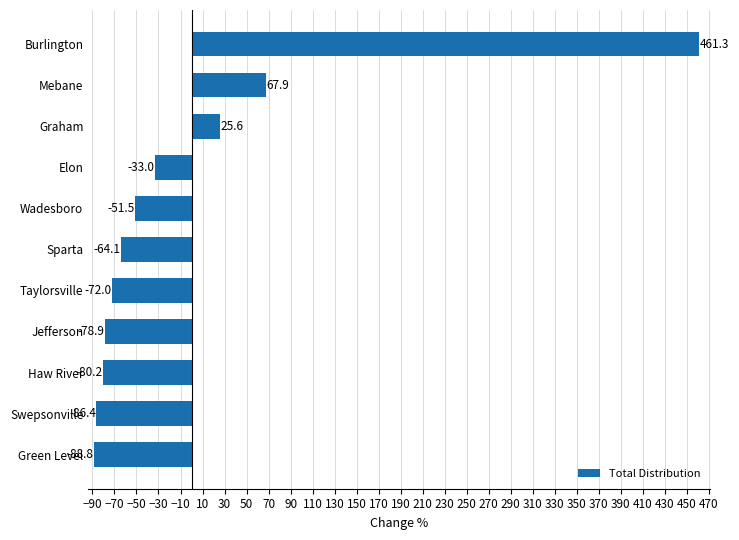

What is the approximate value at Burlington?

461.3